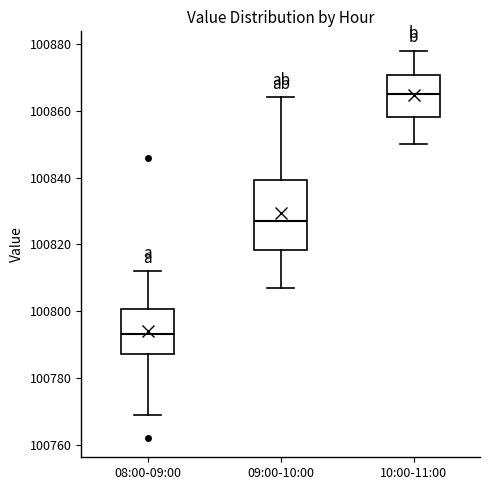

Which box has the lowest median line?

08:00-09:00